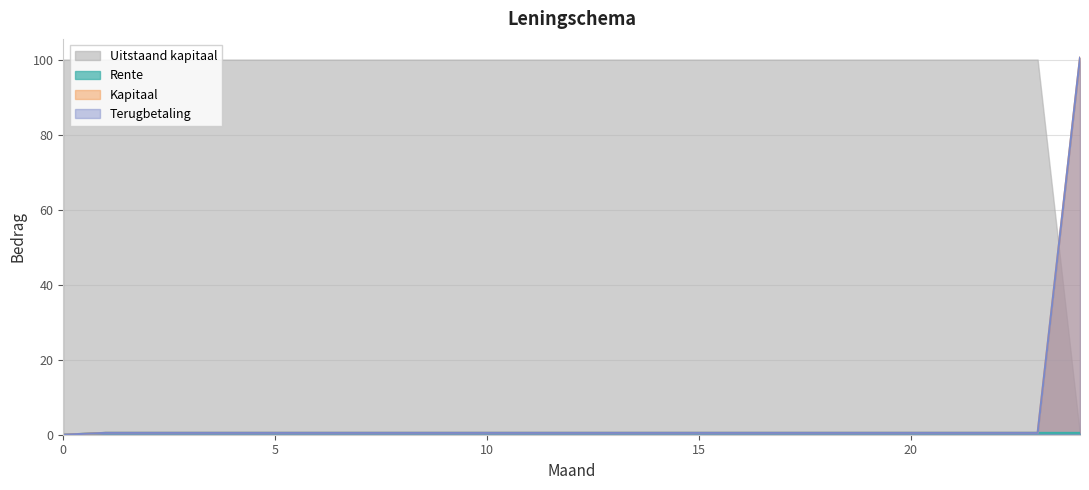

True or false: Kapitaal and Rente cross at least once.

False